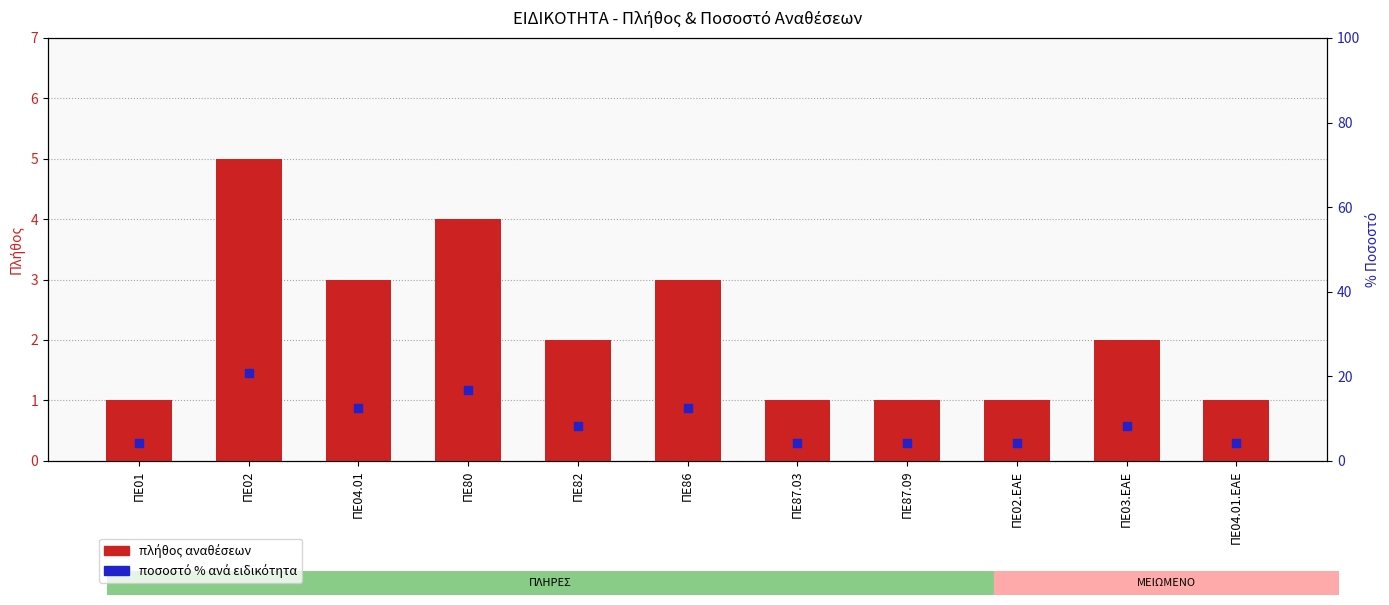

Which series has the largest total across all categories?

ποσοστό % ανά ειδικότητα